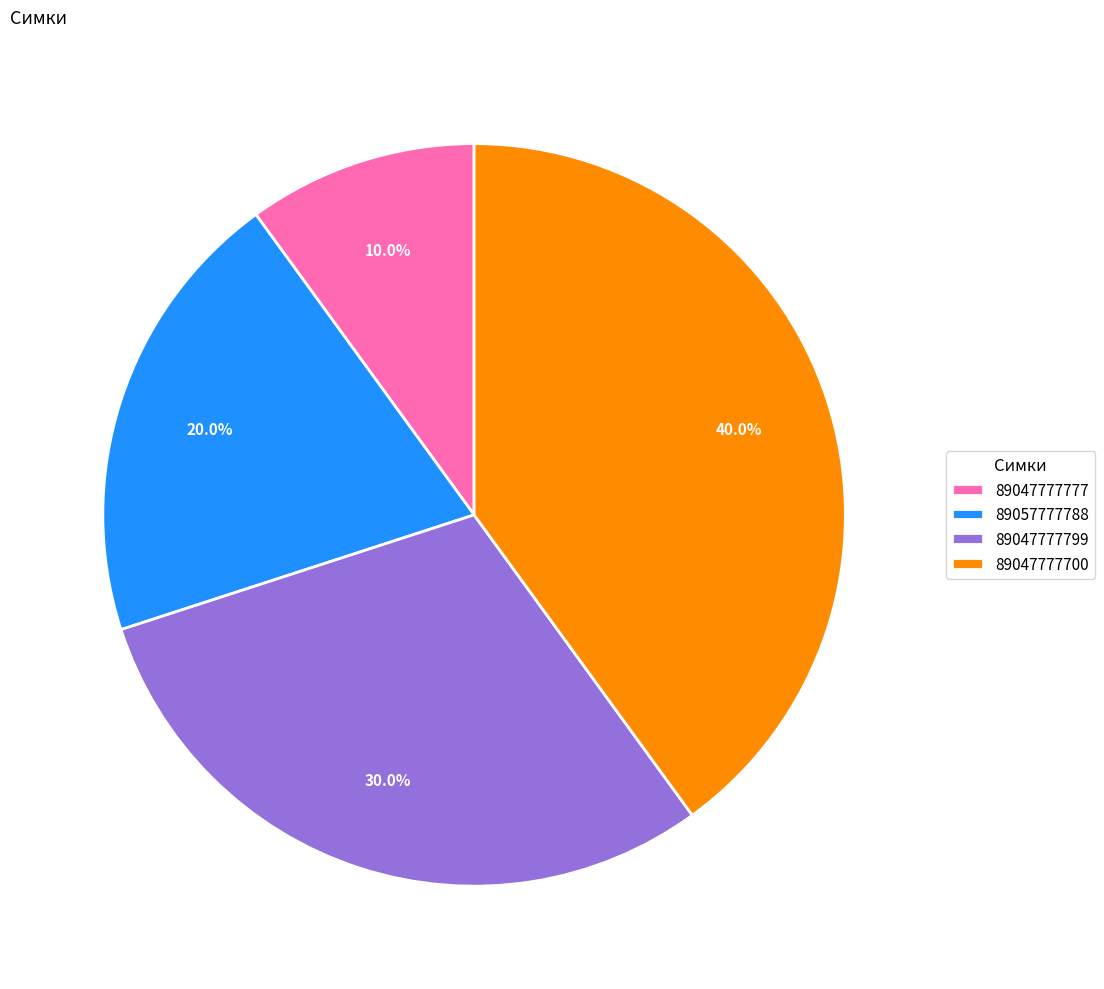

To the nearest percent, what is the average slice percentage?

25%